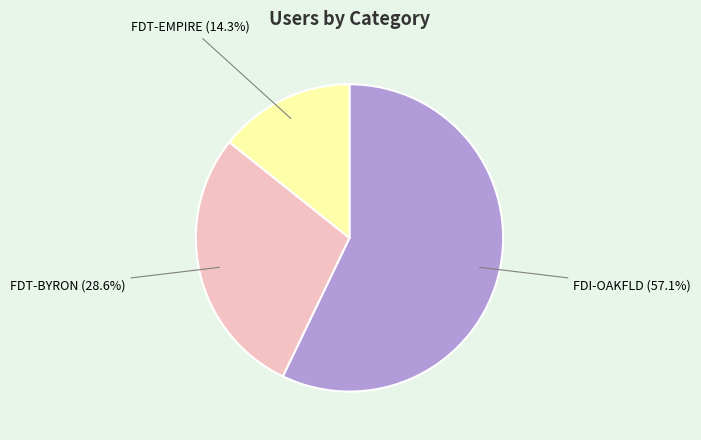

Rank the categories by value from highest to lowest.

FDI-OAKFLD, FDT-BYRON, FDT-EMPIRE